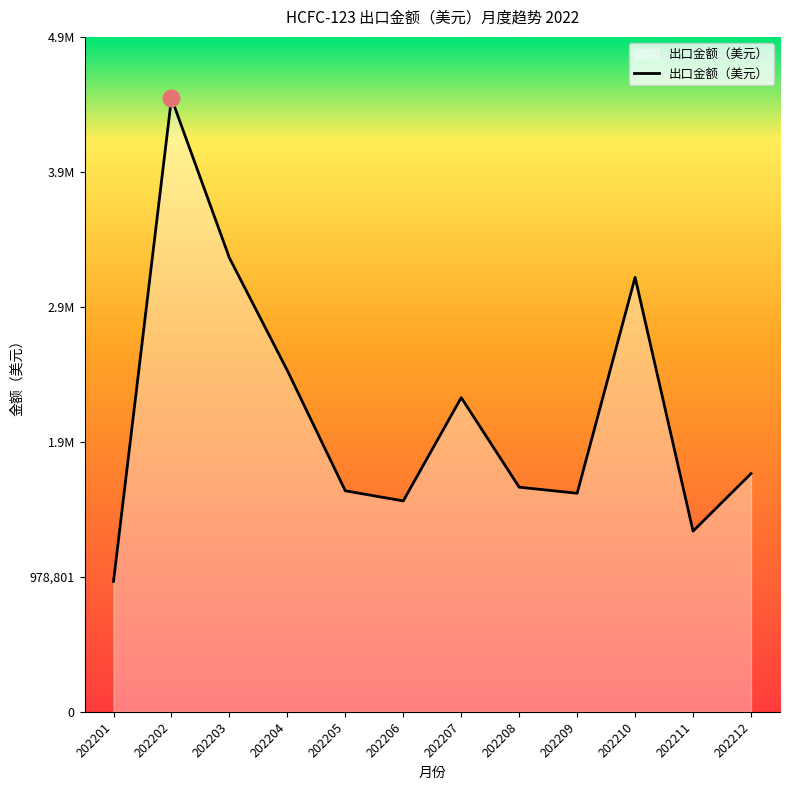

What is the value of the 12th point from the left?

1727395